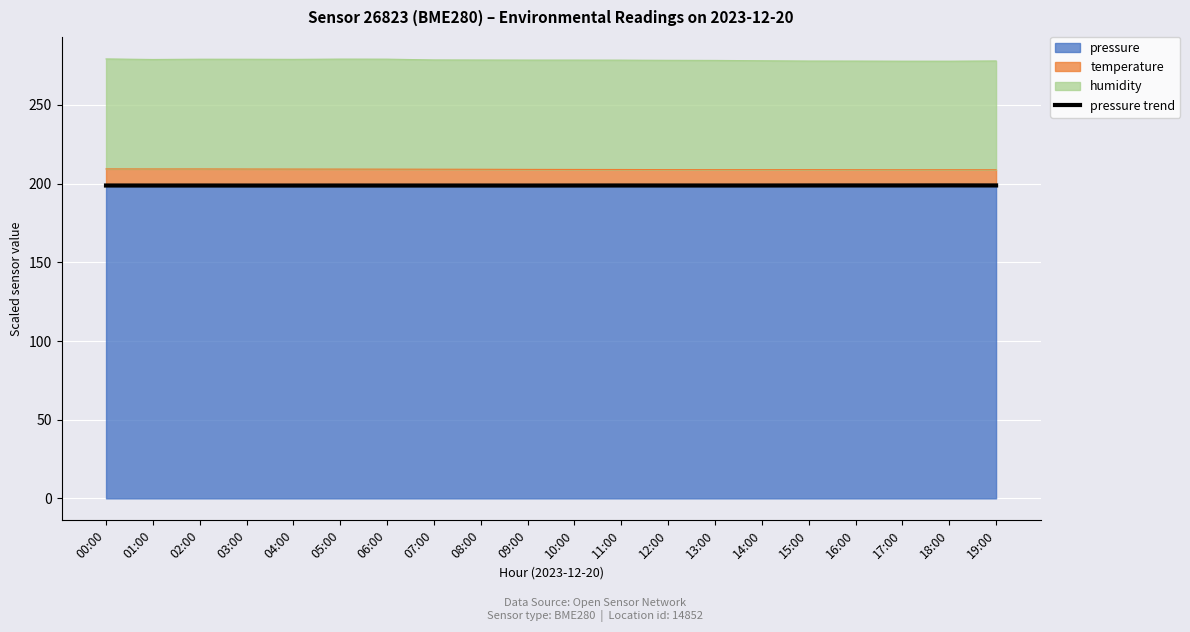

What position from the left is 11:00?

12